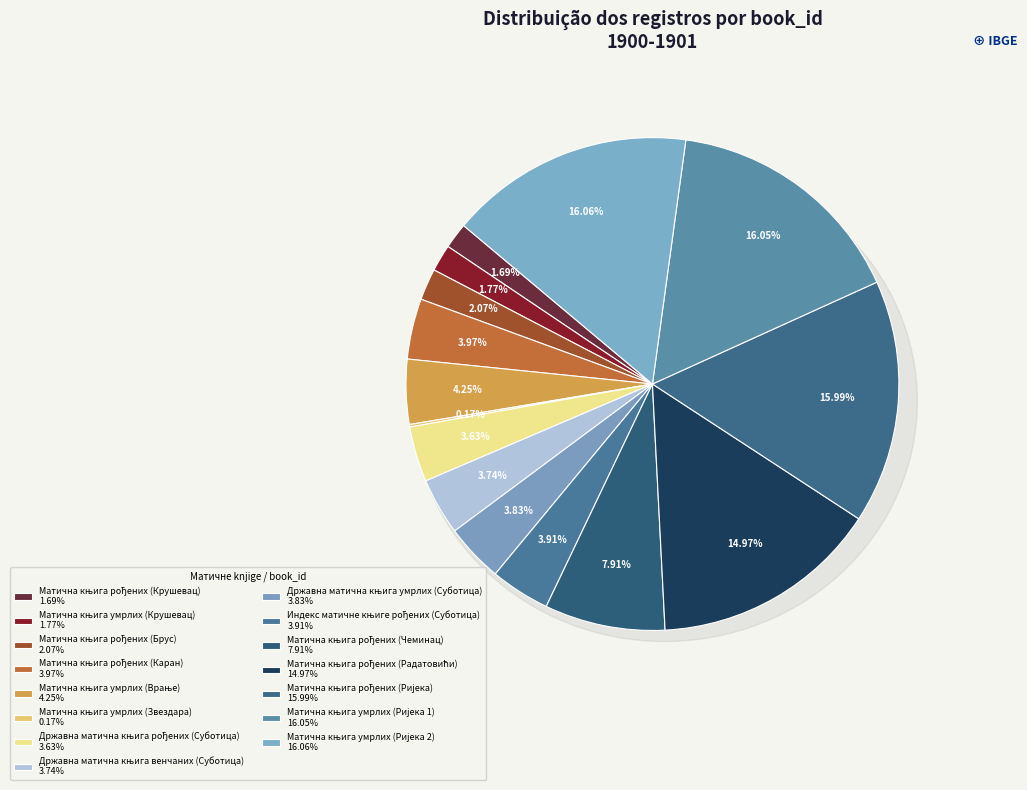

To the nearest percent, what is the combined percentage of Државна матична књига умрлих (Суботица) and Матична књига рођених (Радатовићи)?

19%